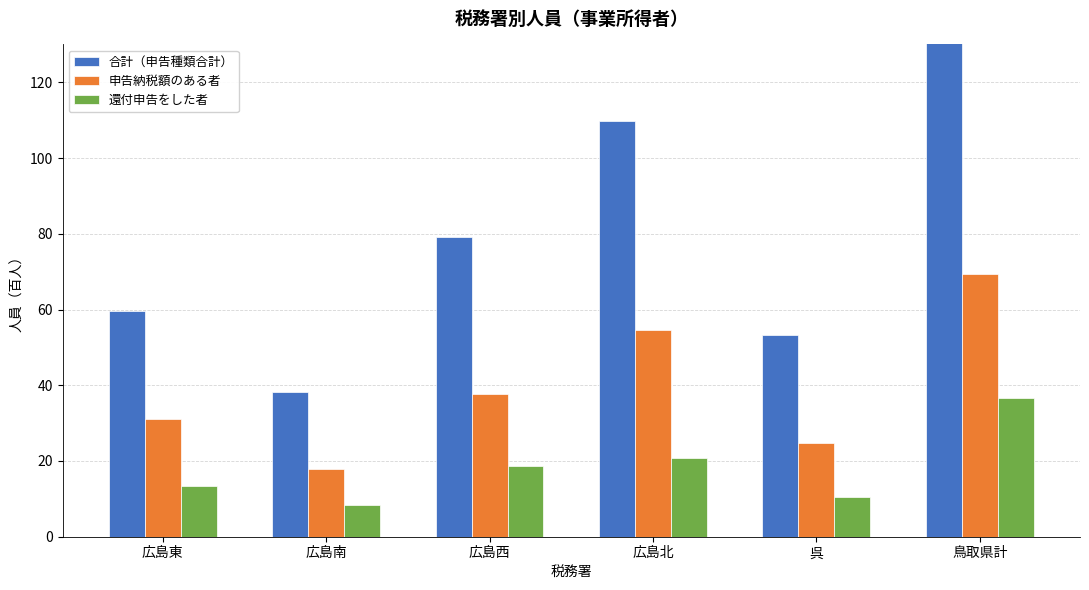

At which label does 合計（申告種類合計） reach its minimum?

広島南